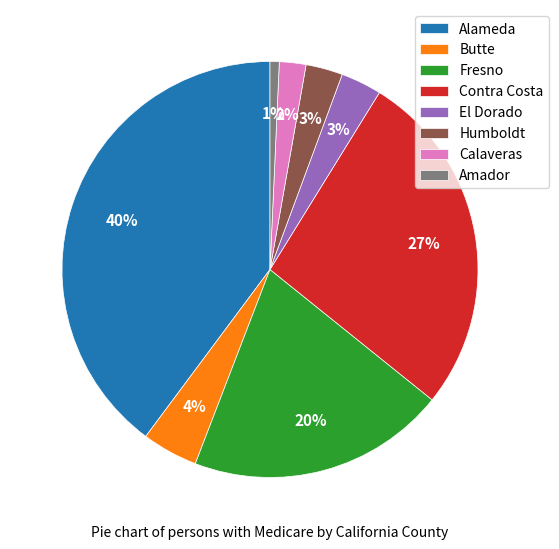

Do Calaveras and El Dorado together represent more than half of the pie?

No